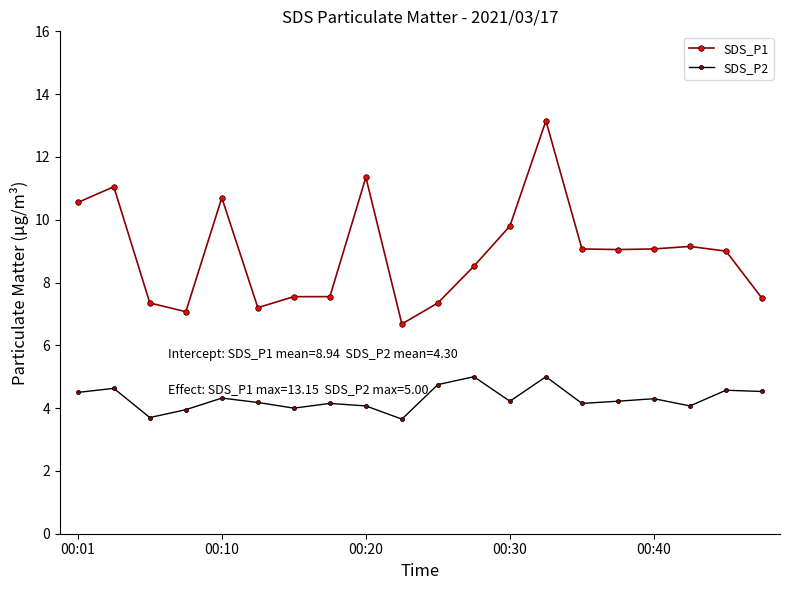

What is the value of the SDS_P2 point at the 5th from the left?

4.3